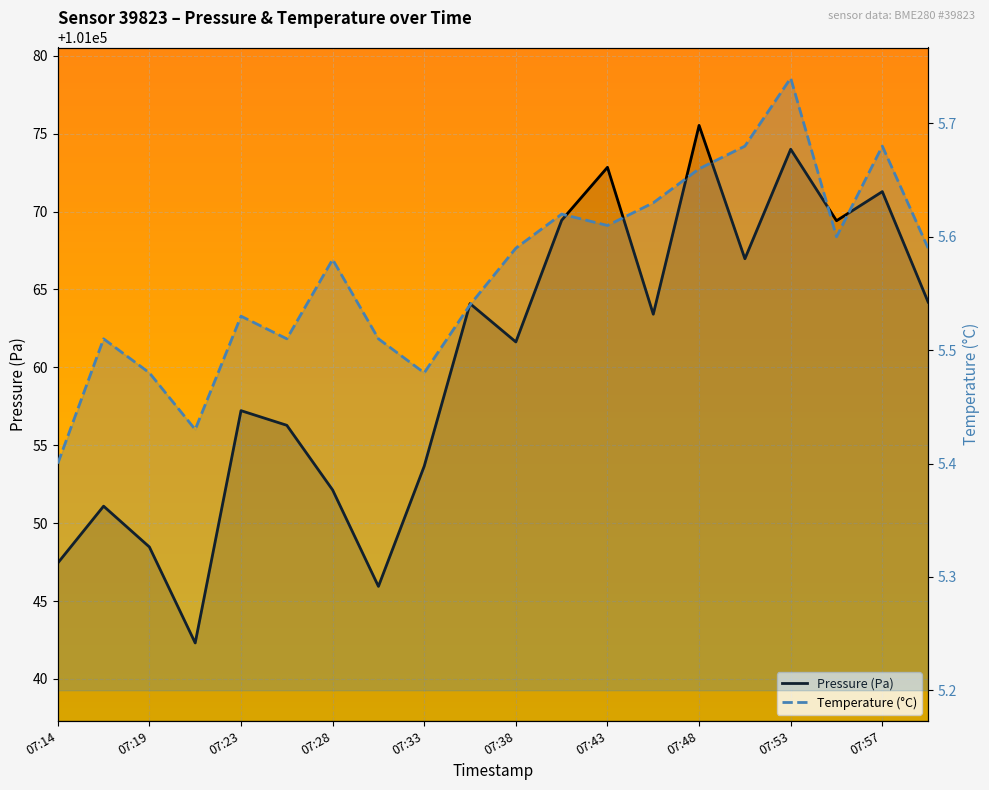

How many interior local valleys does the Temperature (°C) series have?

5